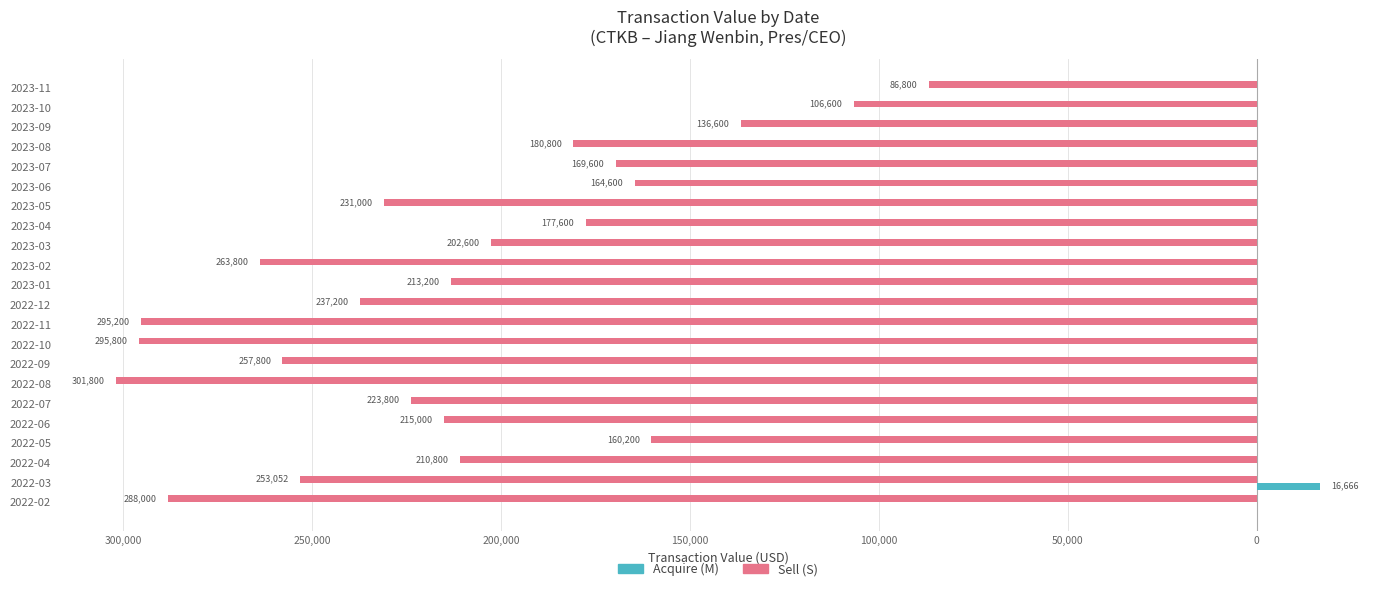

What are all the series names shown in the legend?

Acquire (M), Sell (S)